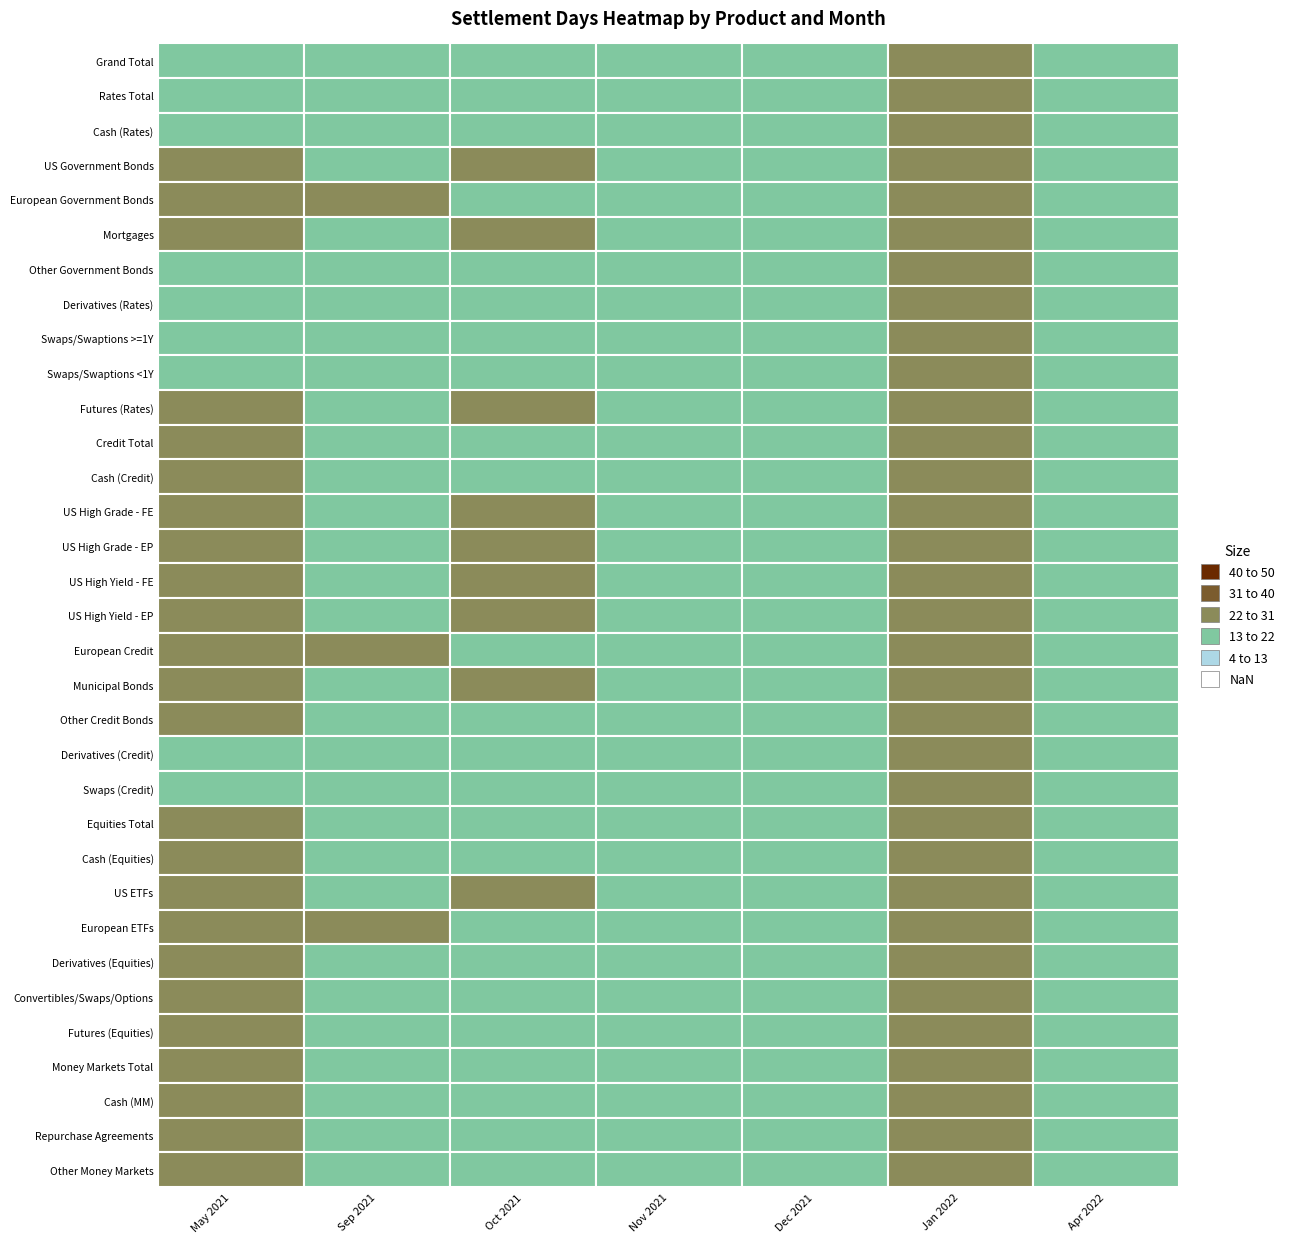

At how many categories does at least one series exceed 20?

4